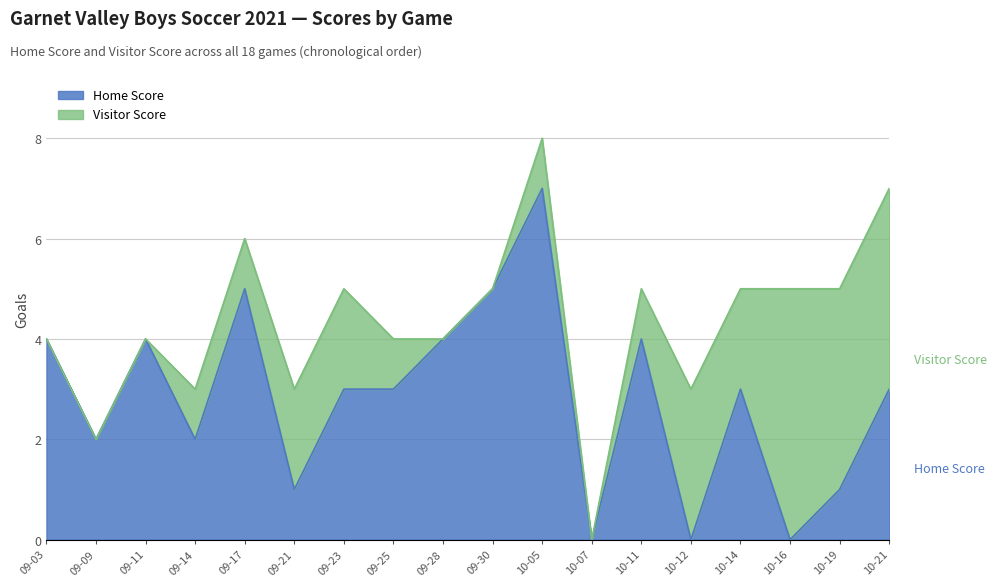

How many data points does each series have?

18